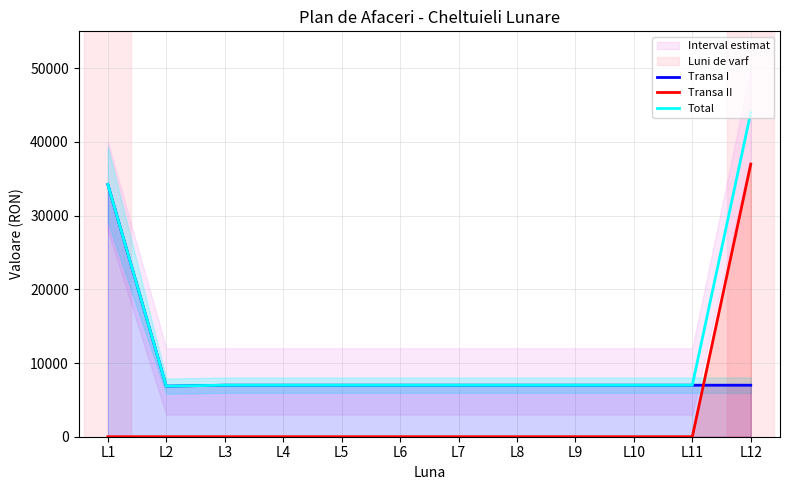

Which series has the largest range (max minus min)?

Total